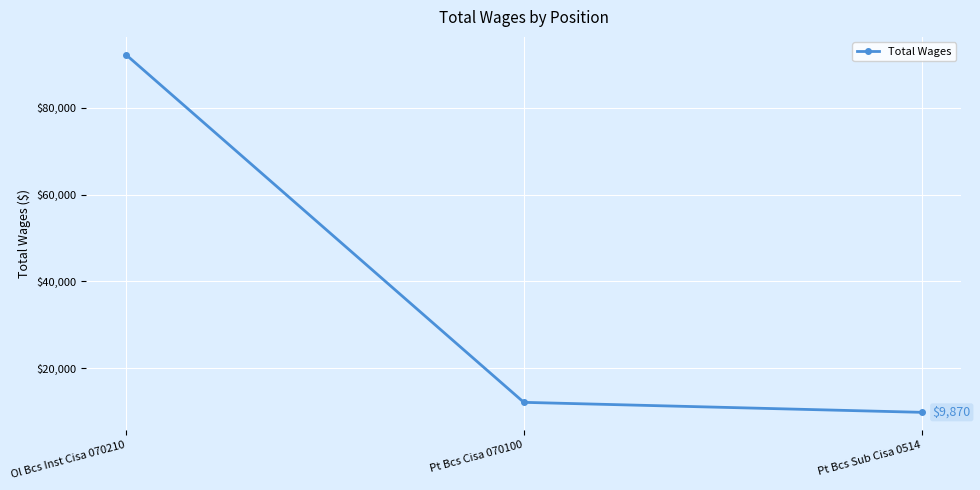

What is the average value?

38070